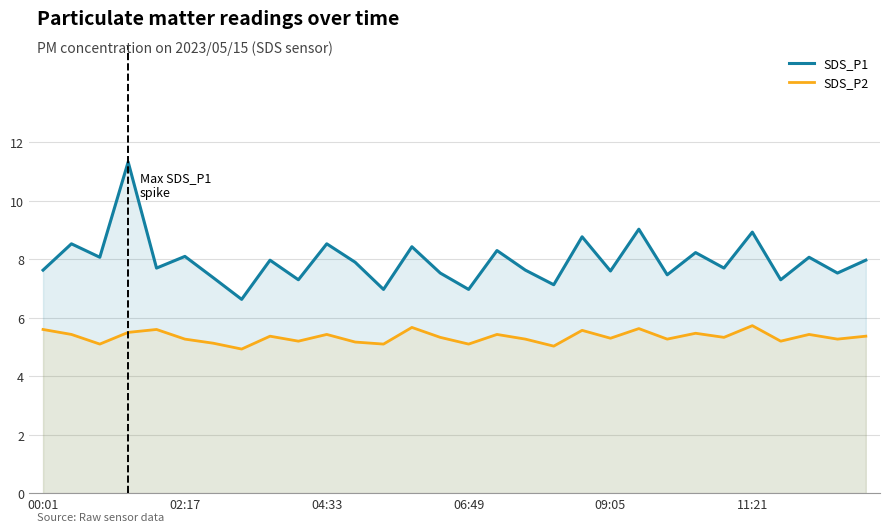

True or false: SDS_P2 has more than 2 interior local peaks.

True